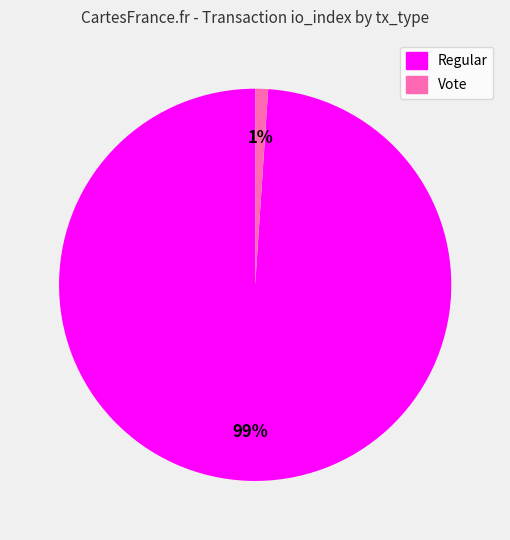

How many slices are in this pie chart?

2